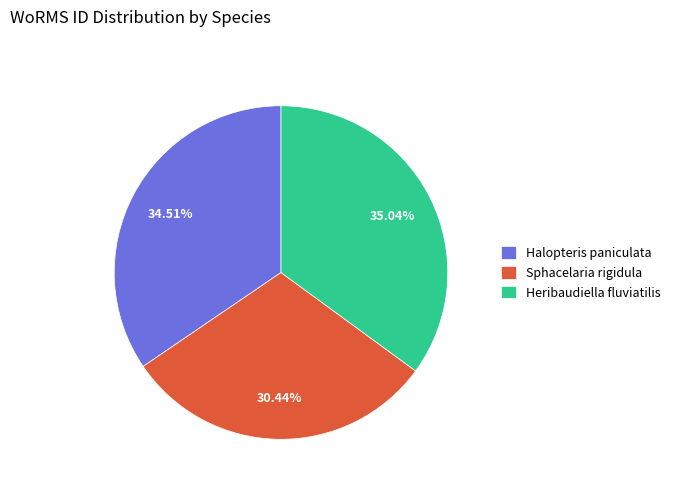

Do Sphacelaria rigidula and Halopteris paniculata together represent more than half of the pie?

Yes